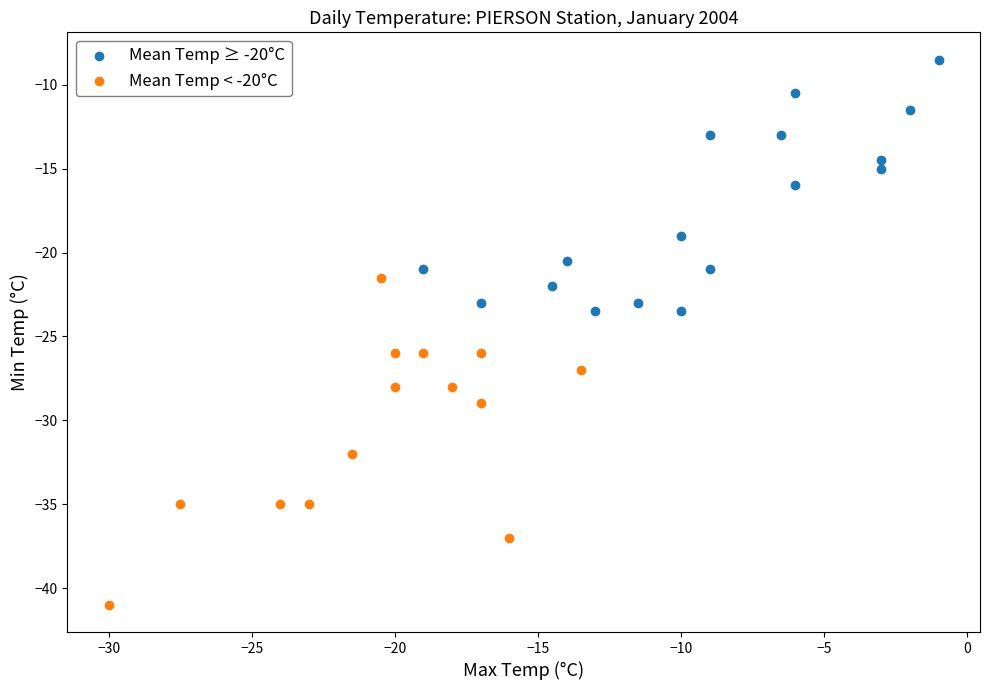

Which series has the largest Y range (max minus min)?

Mean Temp < -20°C